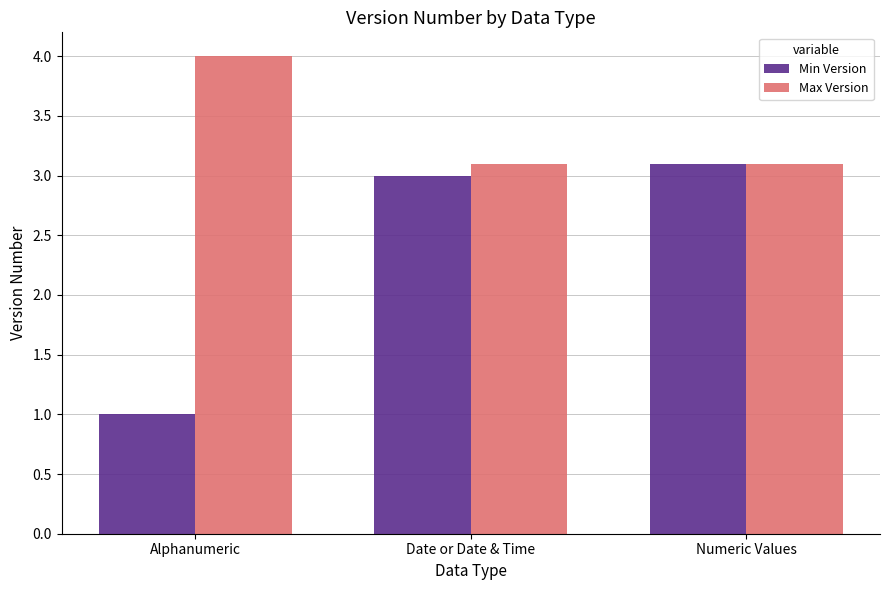

Reading left to right, list all the values displayed in this chart.

Min Version: Alphanumeric=1.0	Date or Date & Time=3.0	Numeric Values=3.1
Max Version: Alphanumeric=4.0	Date or Date & Time=3.1	Numeric Values=3.1